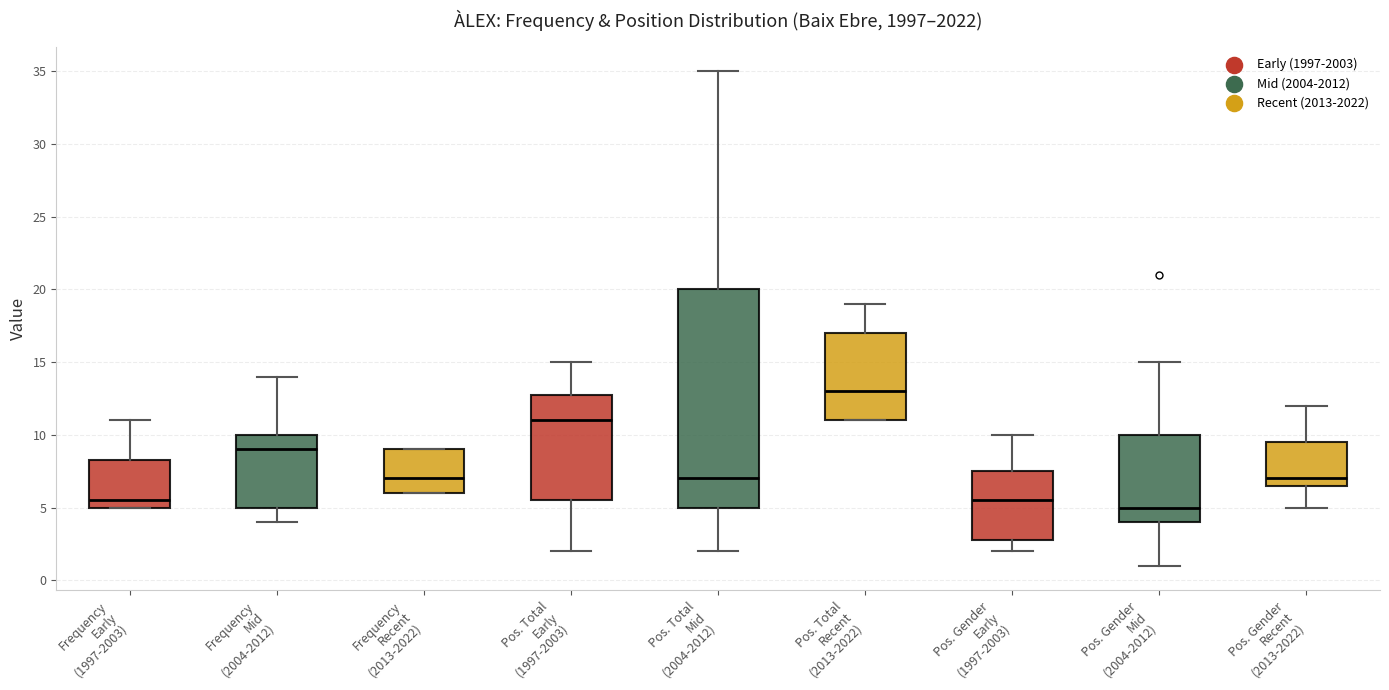

Comparing the boxes themselves (not the whiskers), which one is the tallest?

Pos. Total Mid (2004-2012)